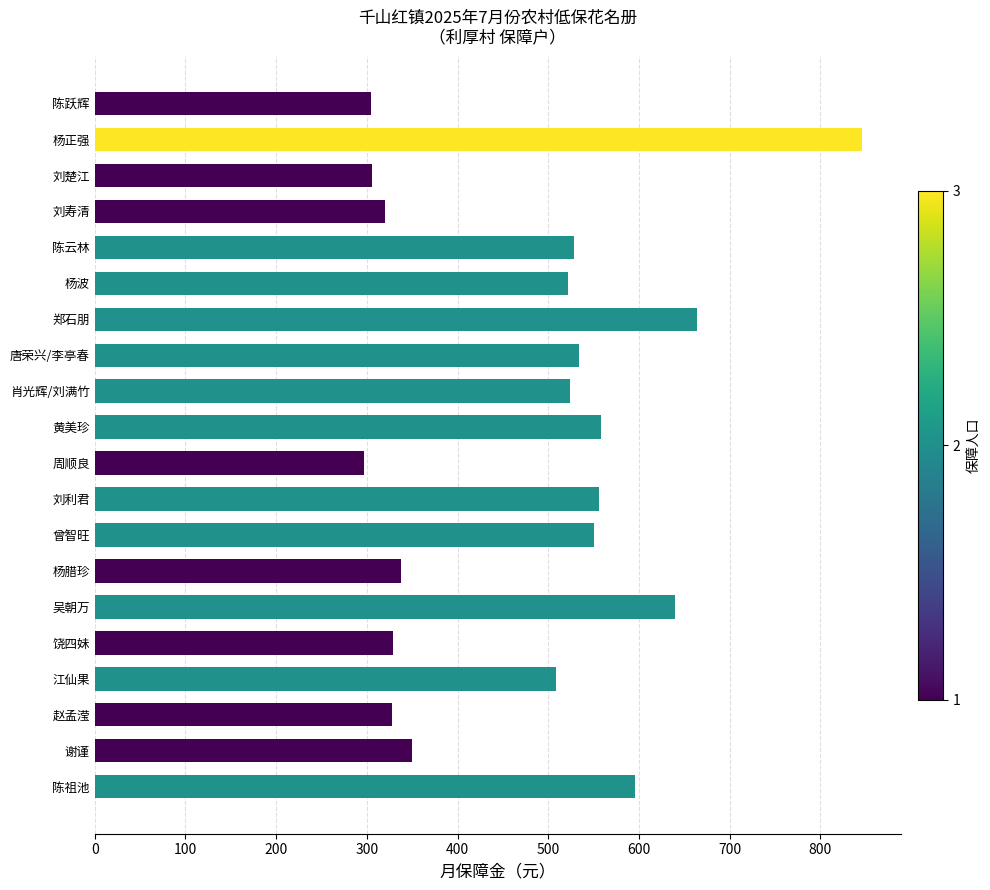

What is the sum of the values at 郑石朋 and 赵孟滢?

992